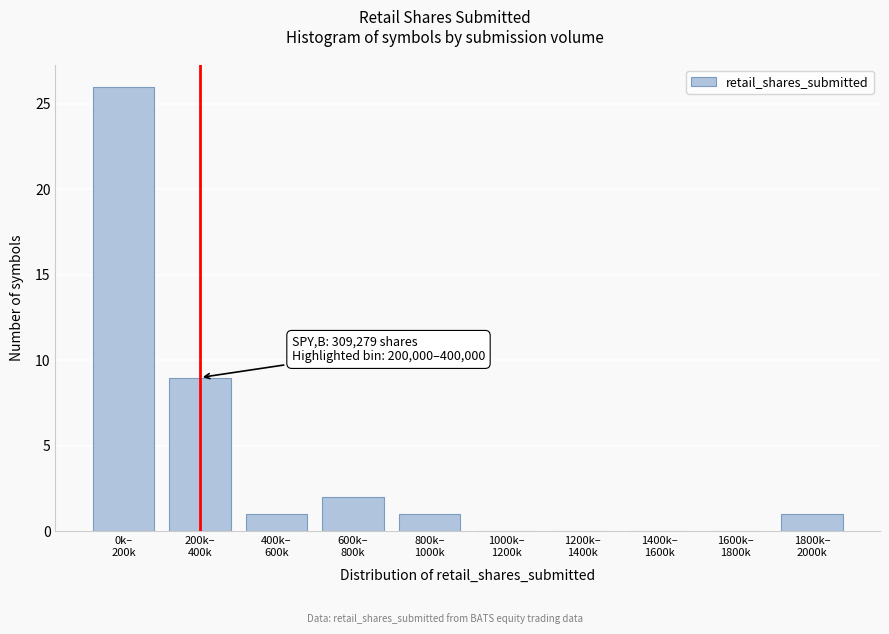

What is the maximum value shown in the chart?

26